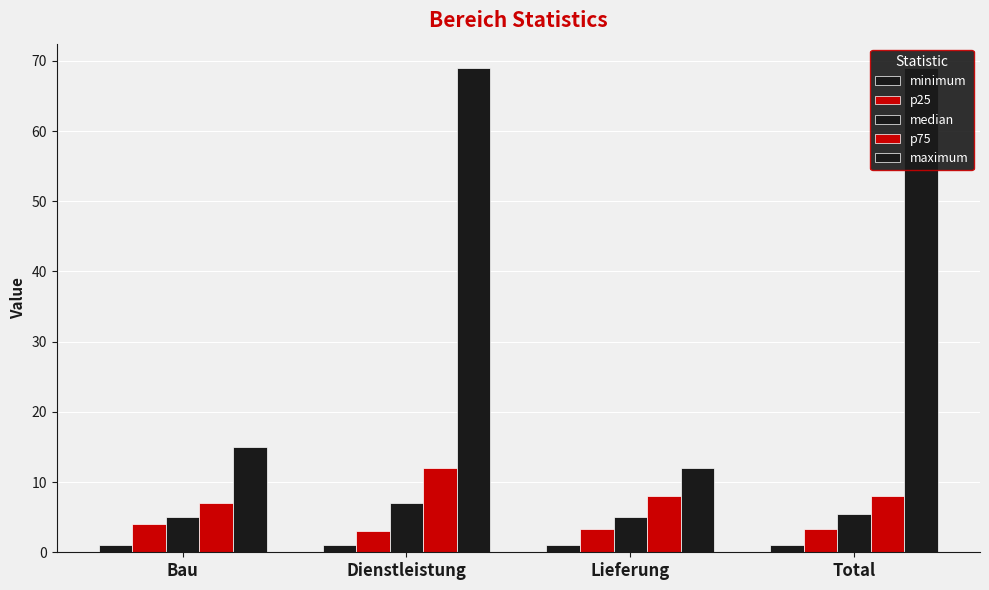

Which series changed the most between Bau and Lieferung?

maximum